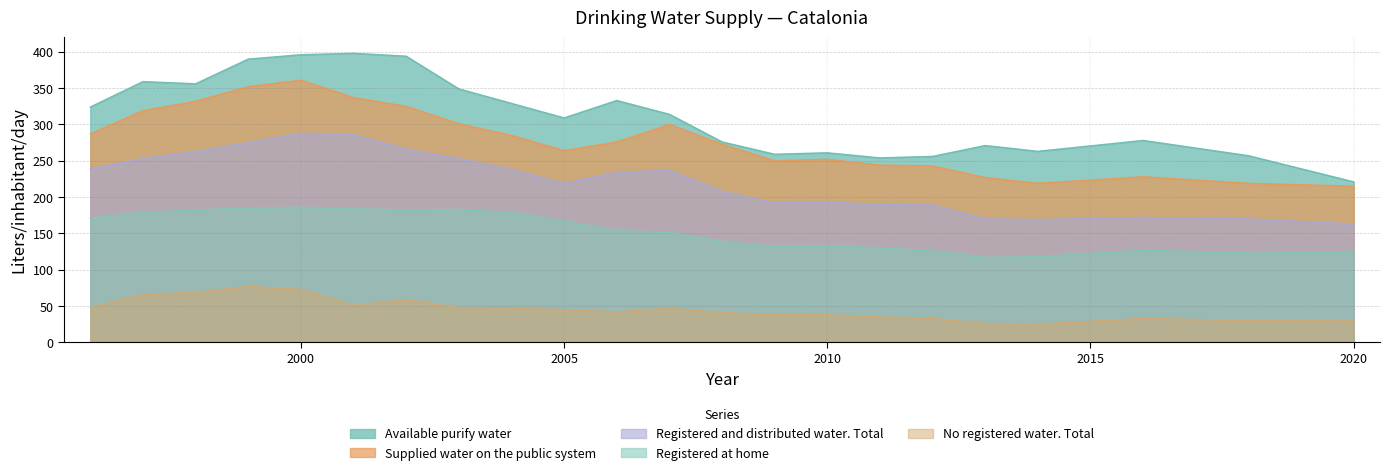

Rank the series at 1997 from lowest to highest value.

No registered water. Total, Registered at home, Registered and distributed water. Total, Supplied water on the public system, Available purify water